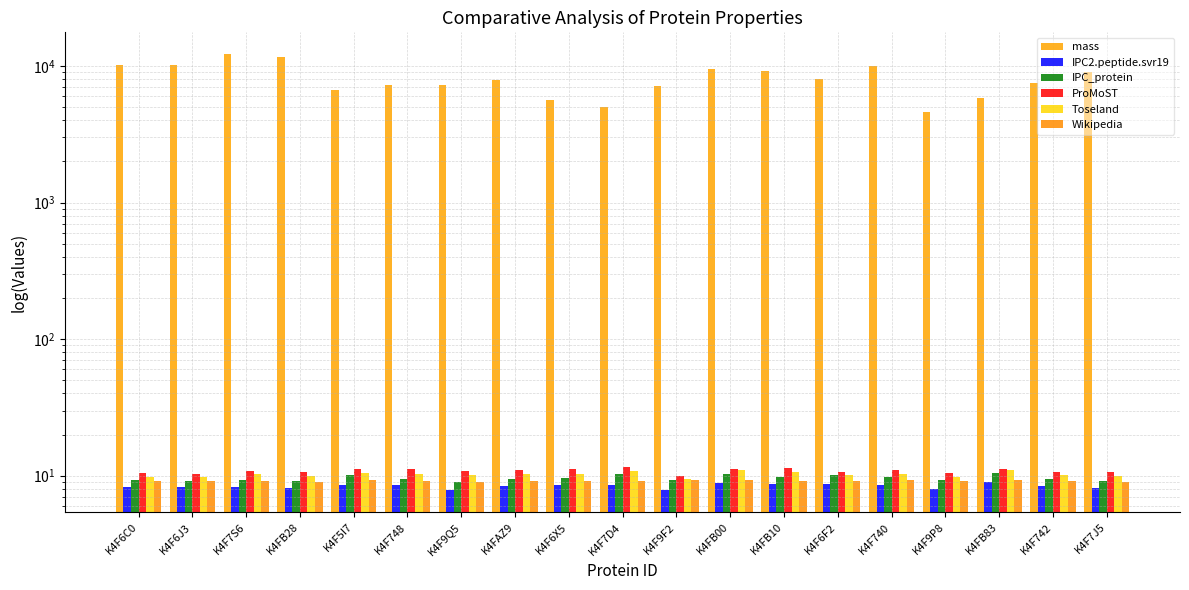

At which category is the sum across all series the highest?

K4F7S6